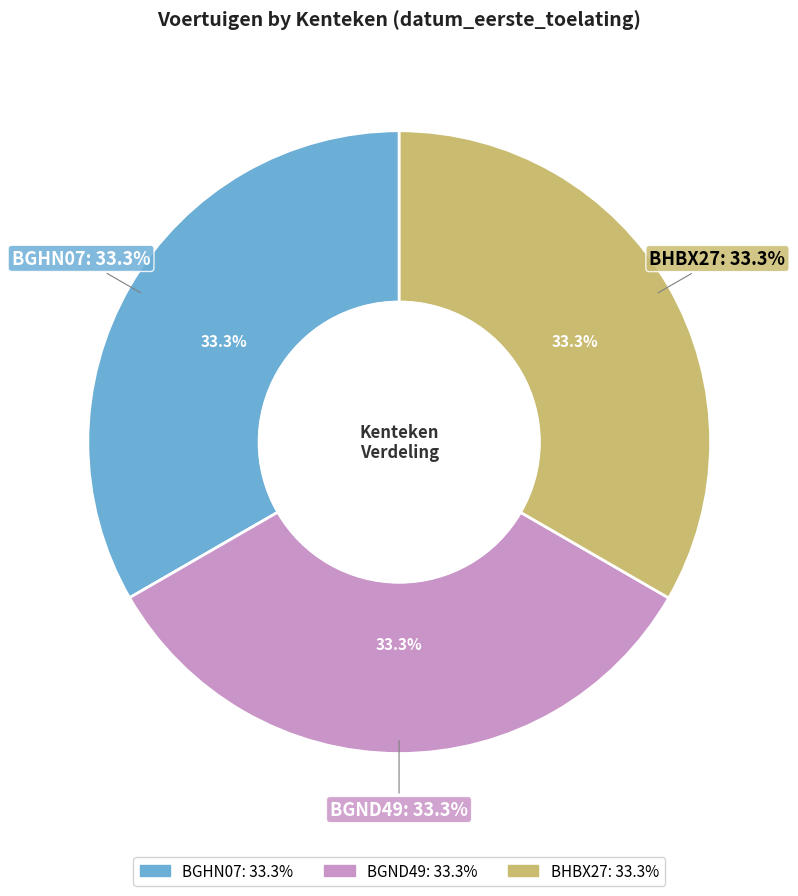

Does BHBX27 represent more than half of the total?

No